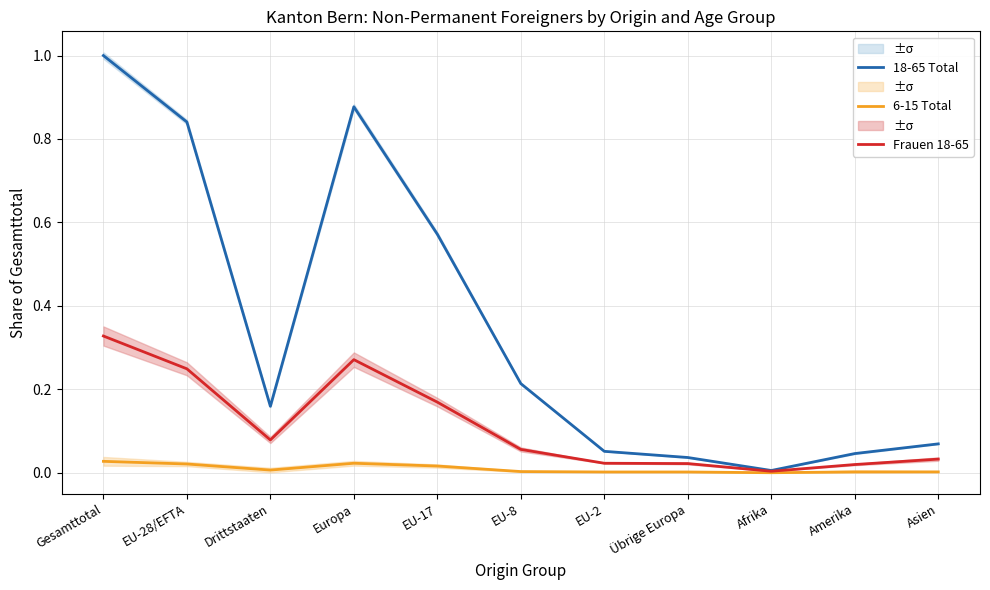

What is the difference between the maximum and minimum values in the 18-65 Total series?

1.0